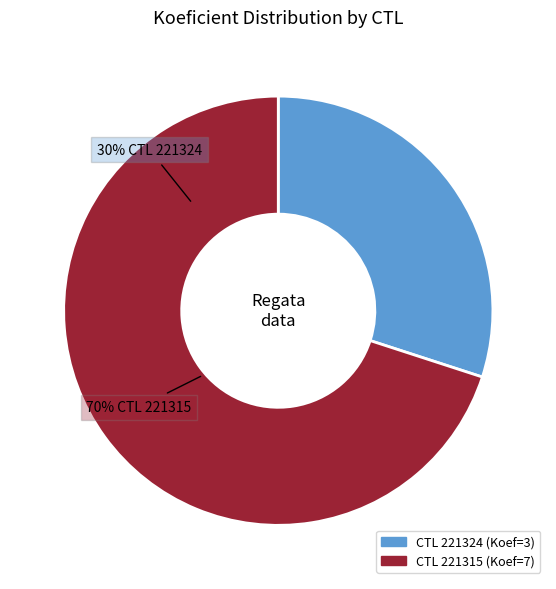

Do 221315 and 221324 together represent more than half of the pie?

Yes